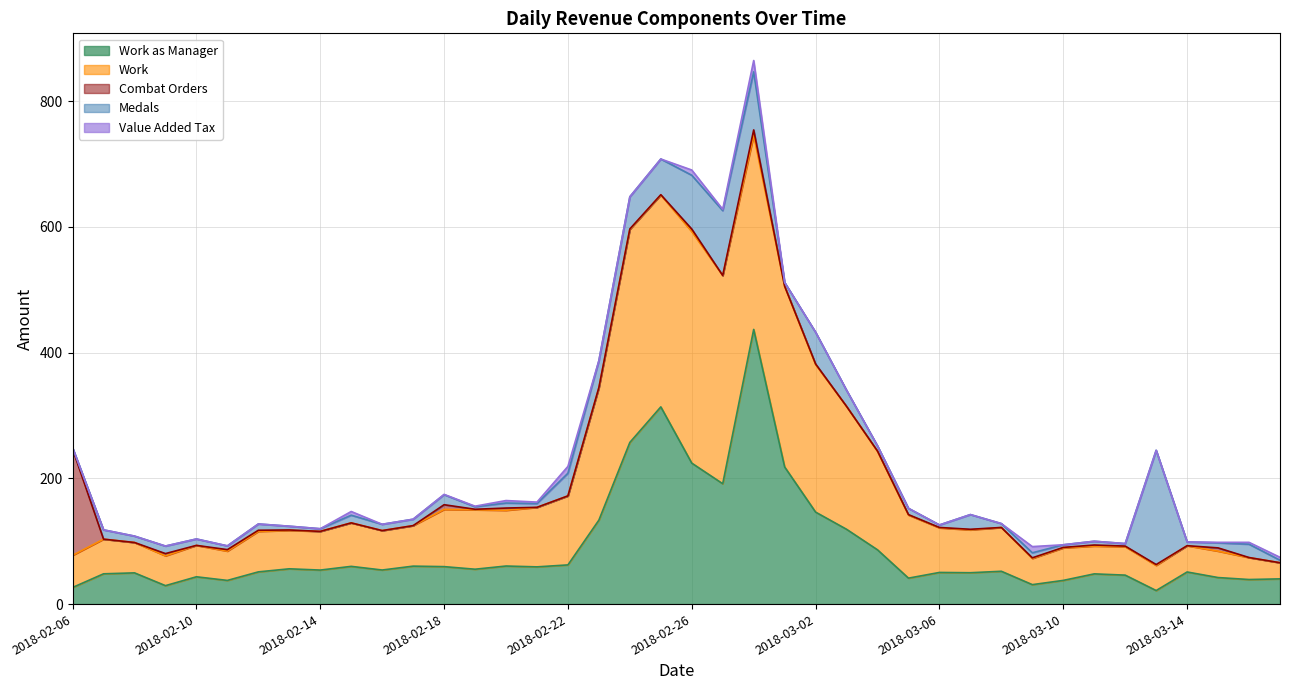

What is the sum of all Value Added Tax values?

71.1